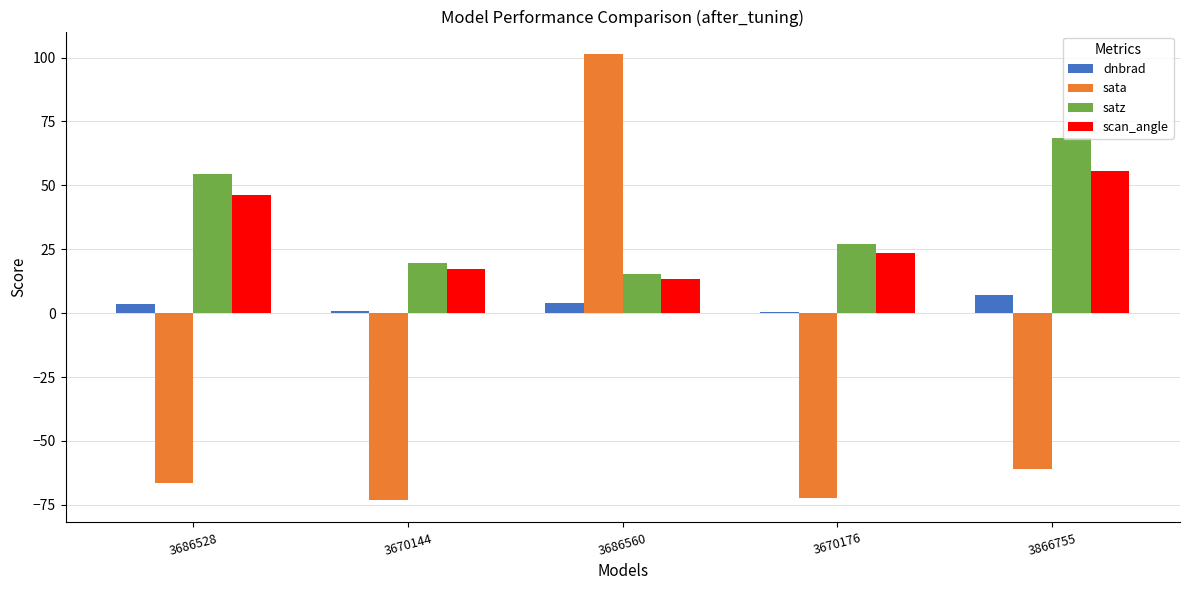

Which label corresponds to the largest value in the chart?

3686560